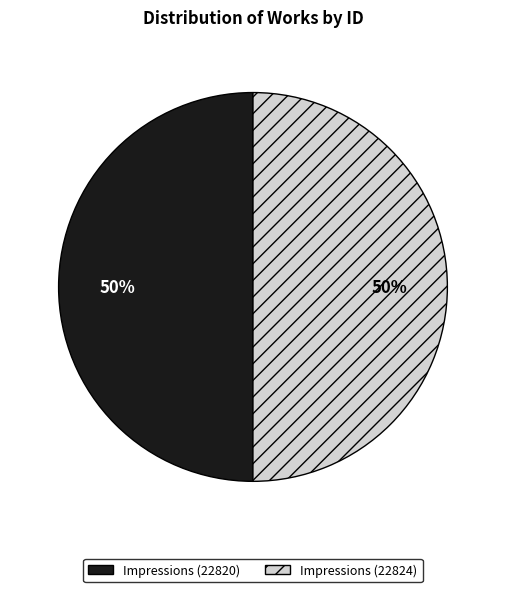

To the nearest percent, what percentage of the pie is Impressions (22820)?

50%